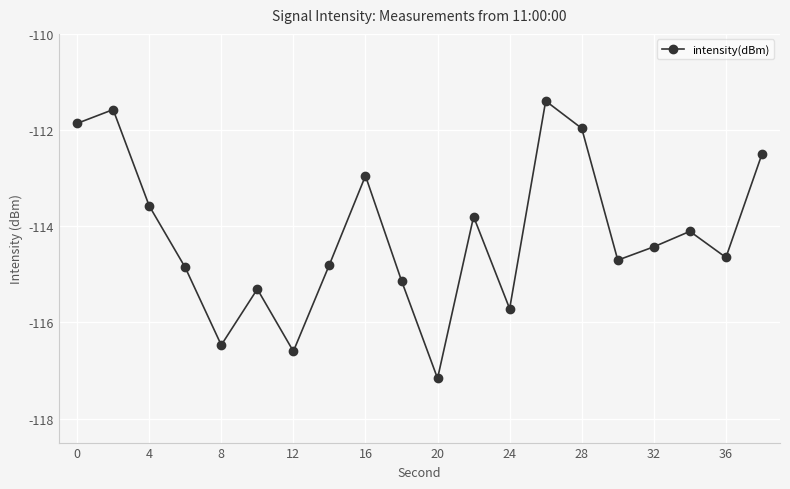

What is the sum of all values?

-2283.6